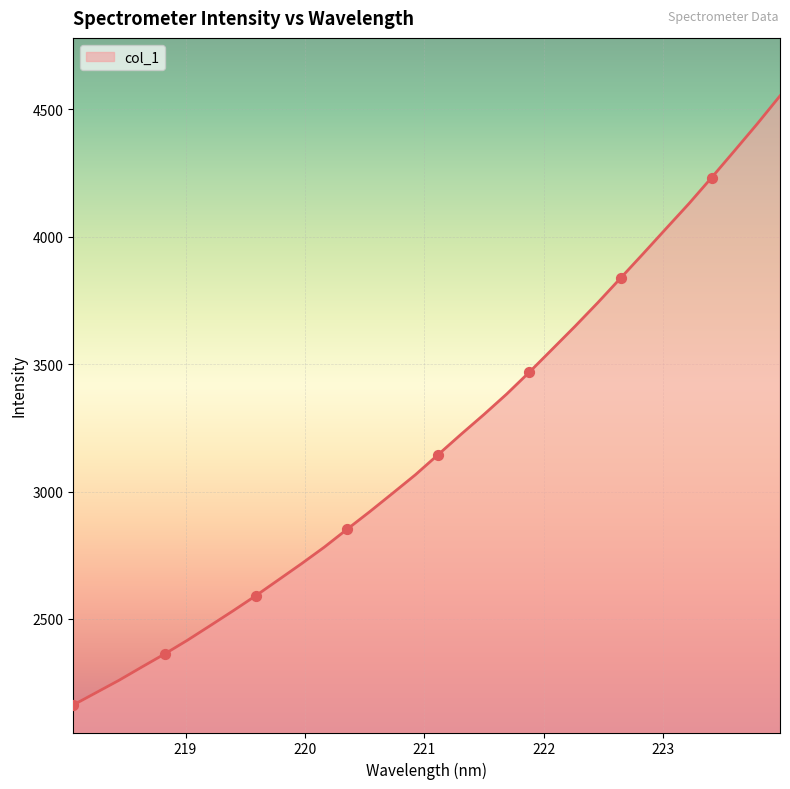

What is the greatest value displayed?

4553.4